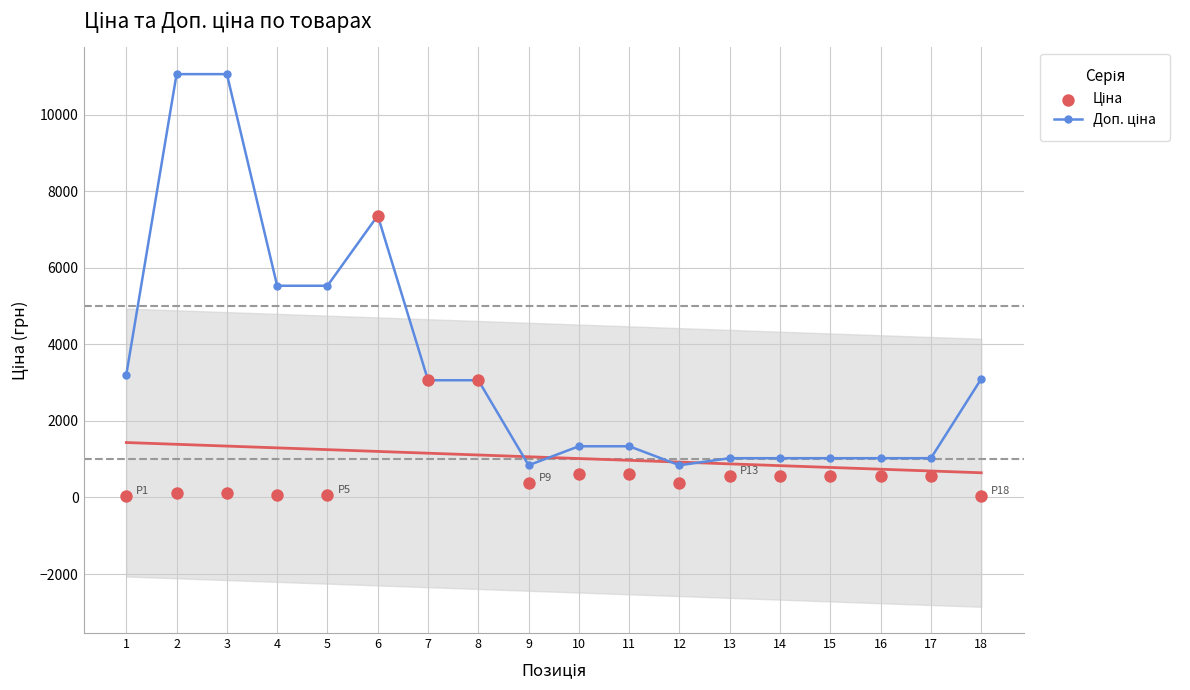

At how many categories does at least one series exceed 10741?

2